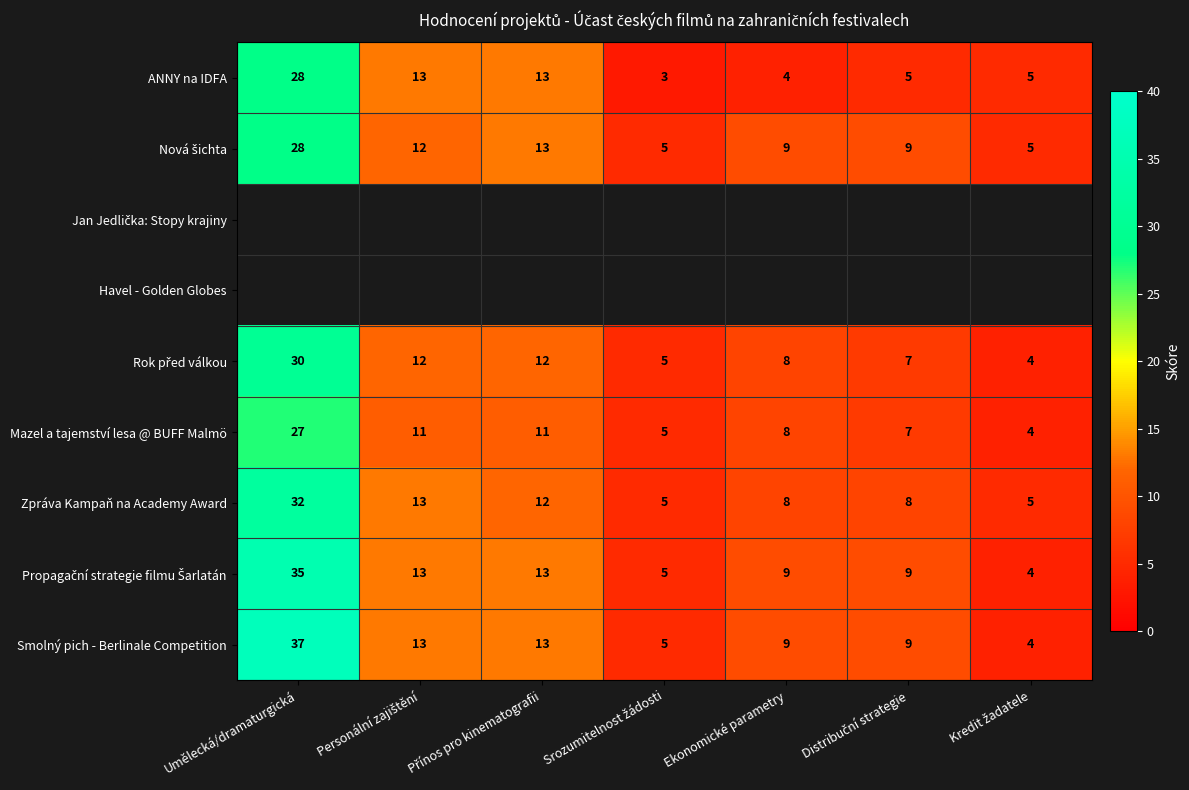

What is the spread (max minus min) of values at Umělecká/dramaturgická?

10.0